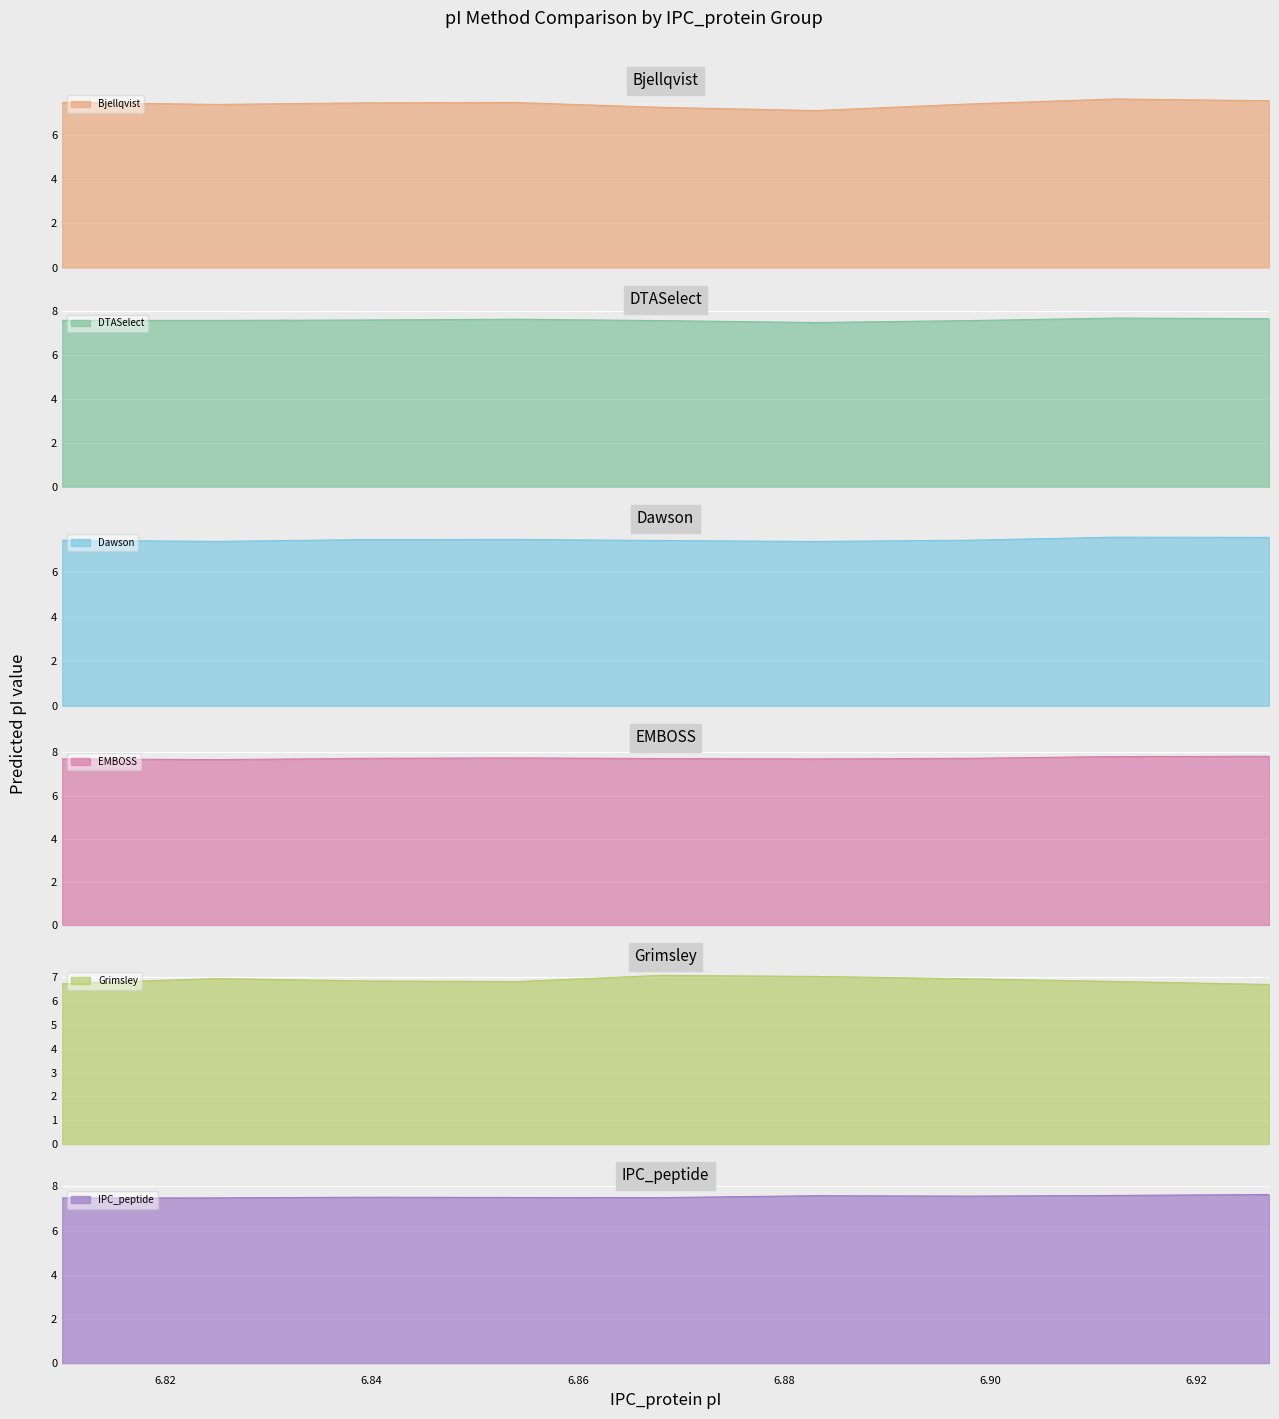

At how many categories does at least one series exceed 7?

20